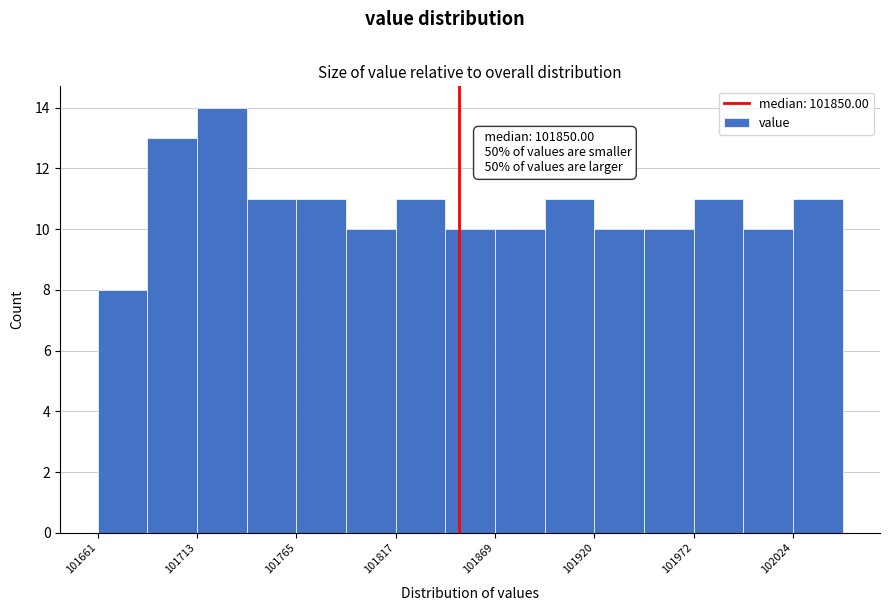

Read against the x-axis, roughly where is the centre of the tallest bar?

101730